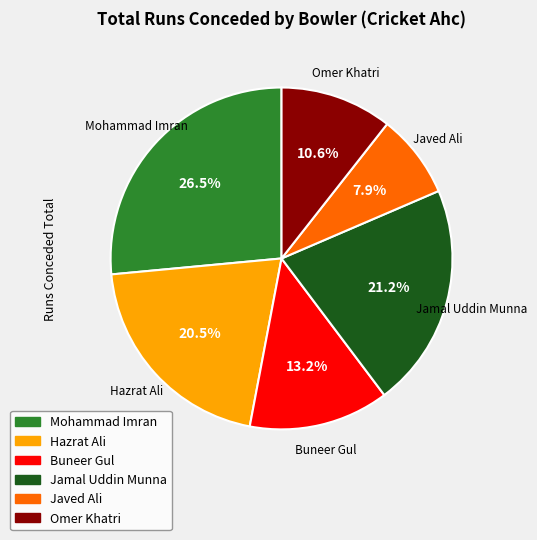

What portion of the pie excludes Buneer Gul?

86.8%